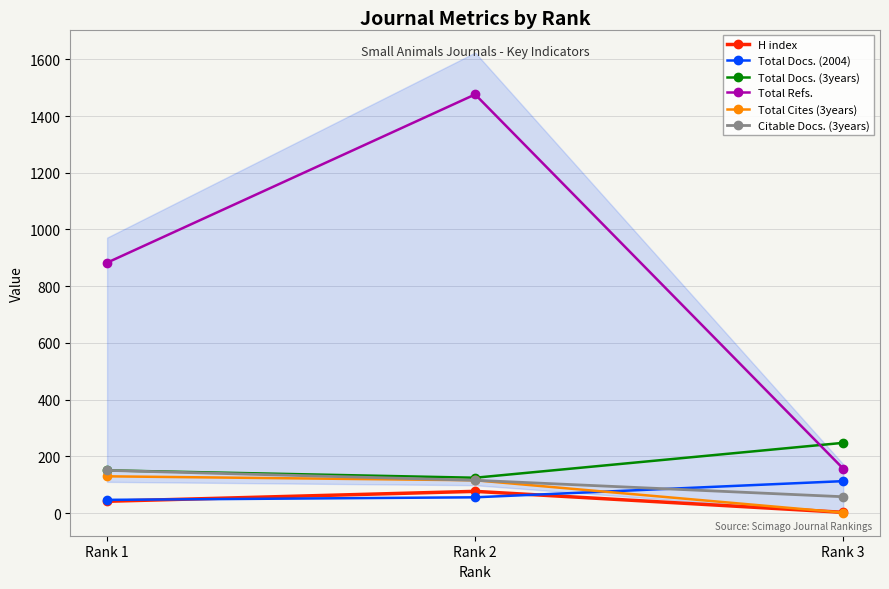

Is the value of Total Docs. (3years) at Rank 1 greater than the value of Total Refs. at Rank 2?

No